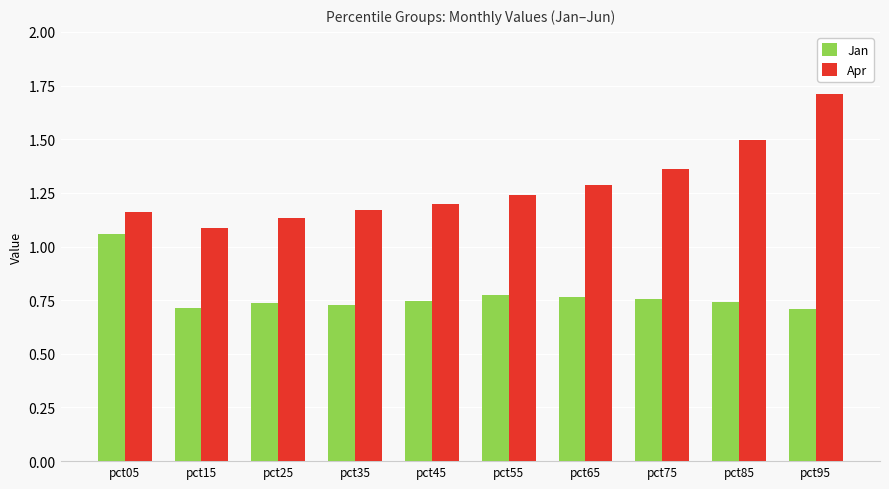

What is the value of the Apr bar at the 7th from the left?

1.3